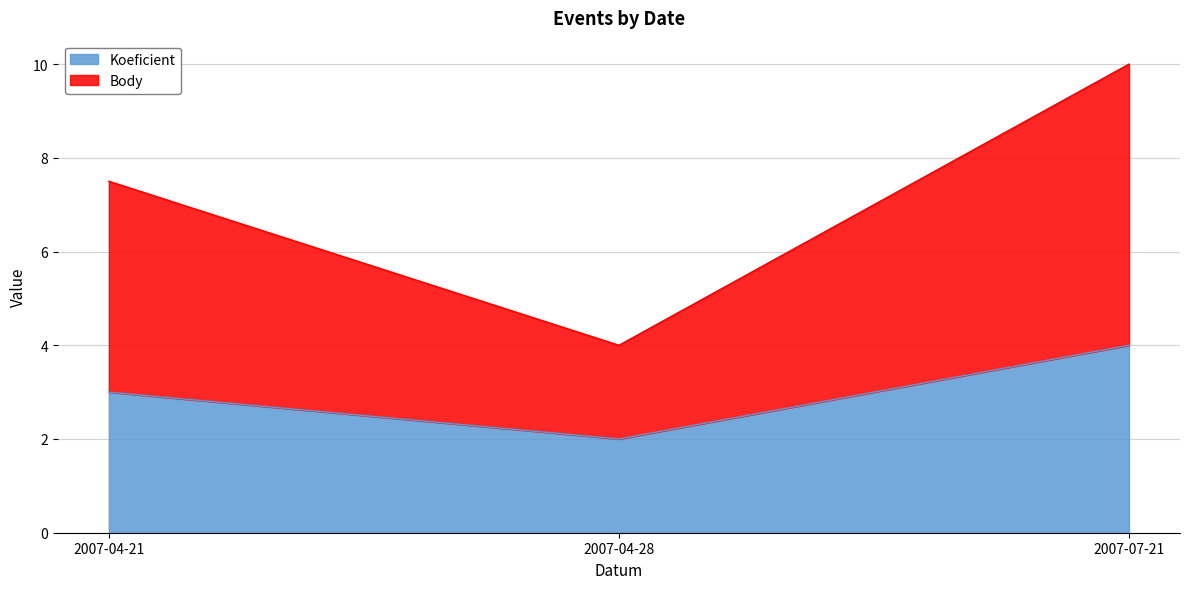

Between 2007-04-21 and 2007-07-21, which series saw the biggest shift?

Body